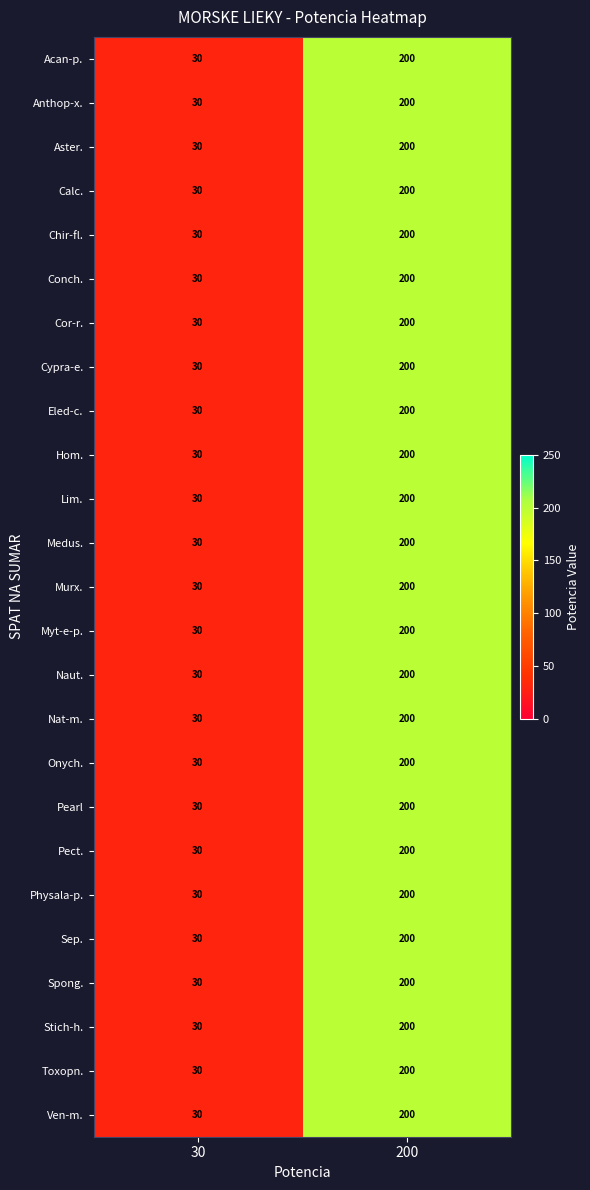

What is the difference between the Physala-p. values at 200 and 30?

170